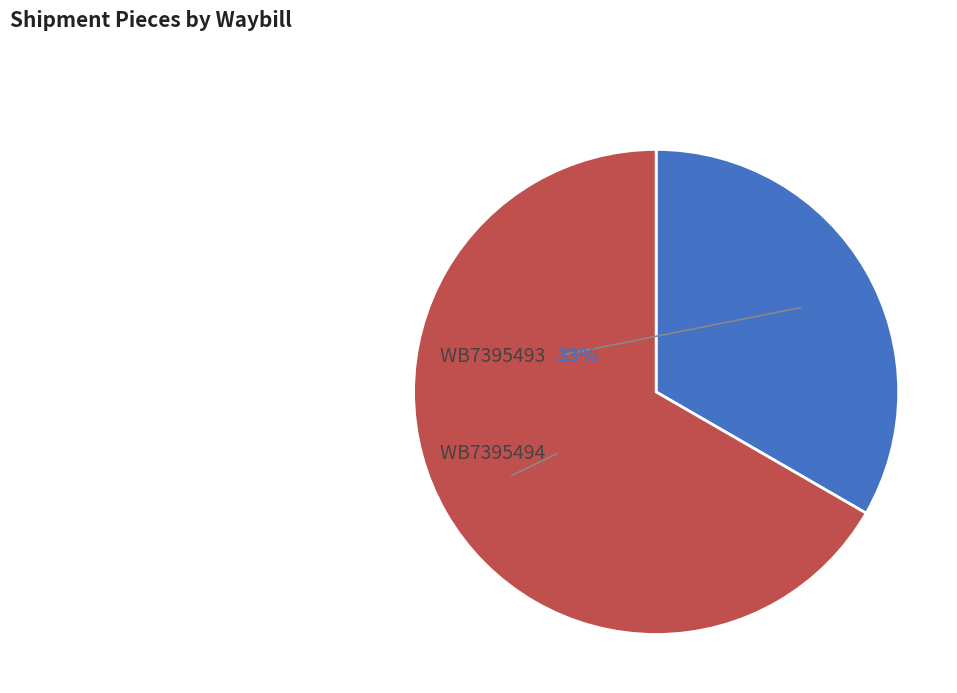

What percentage is the WB7395493 slice, to the nearest percent?

33%